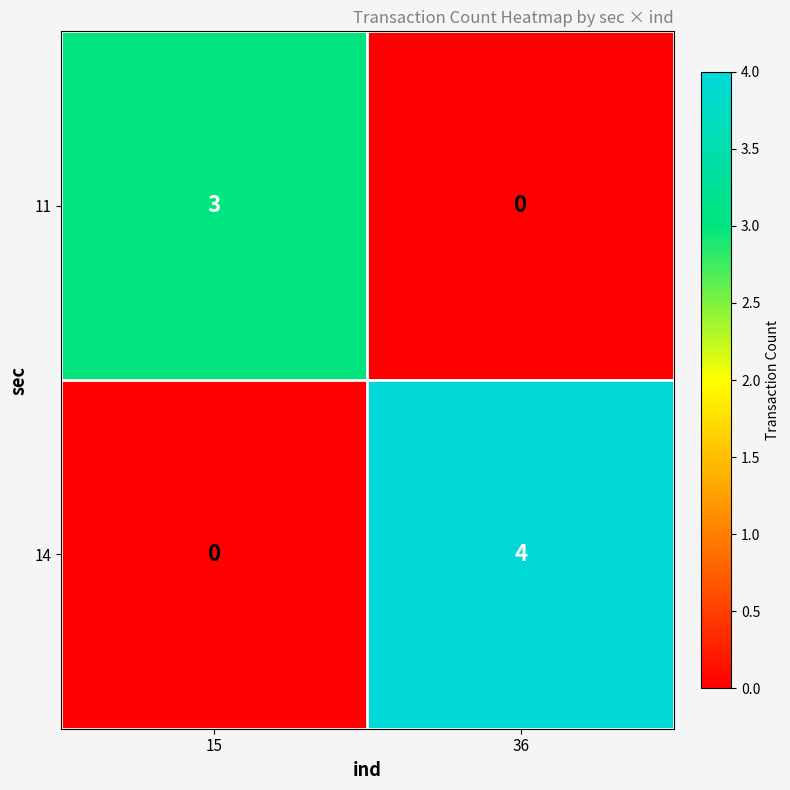

List the series in order of their overall mean, highest first.

14, 11